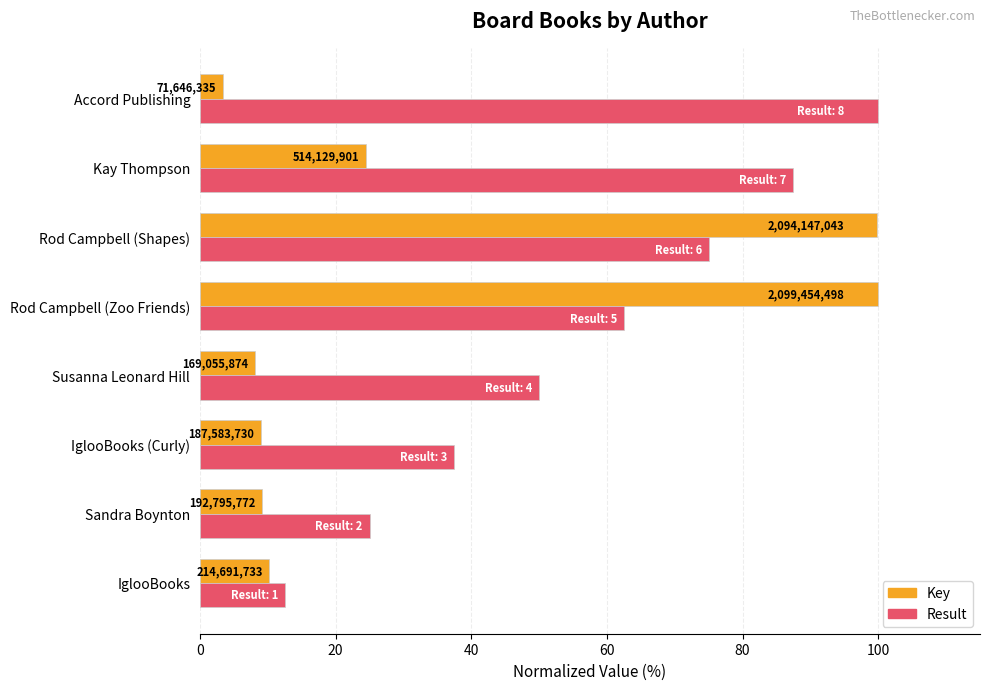

Reading left to right, list all the values displayed in this chart.

Key: 10.2	9.2	8.9	8.1	100.0	99.7	24.5	3.4
Result: 12.5	25.0	37.5	50.0	62.5	75.0	87.5	100.0